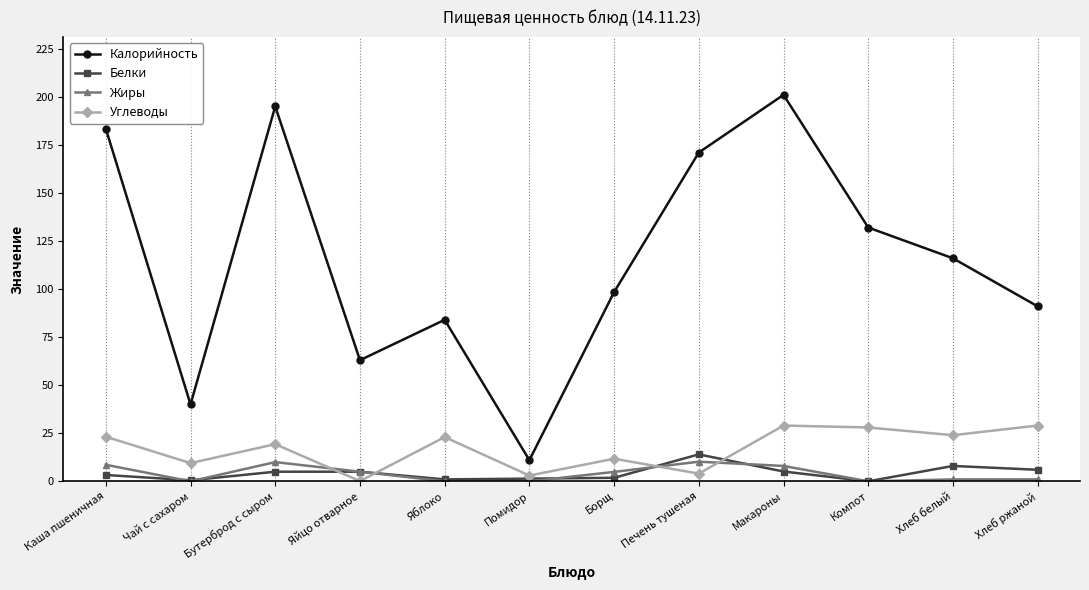

After their last crossing, which series has the higher values: Белки or Углеводы?

Углеводы